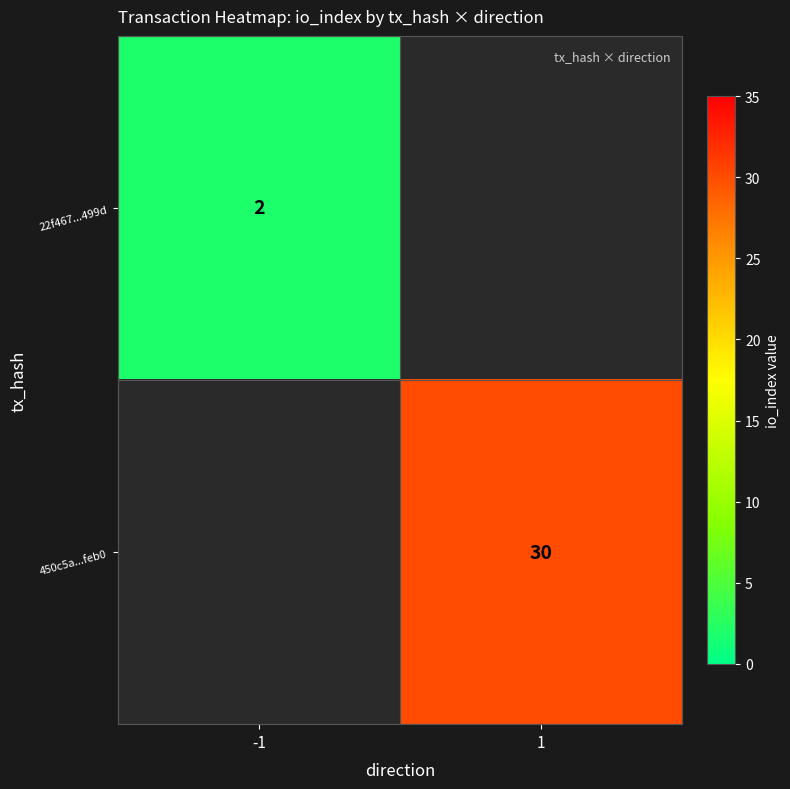

At which category does the chart reach its peak across all series?

1